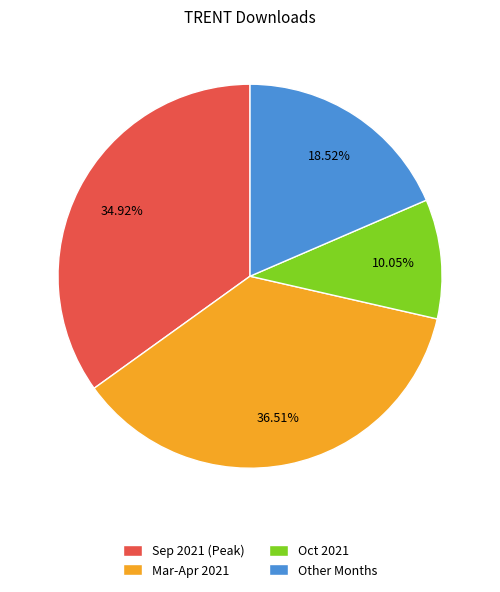

To the nearest percent, what is the average slice percentage?

25%